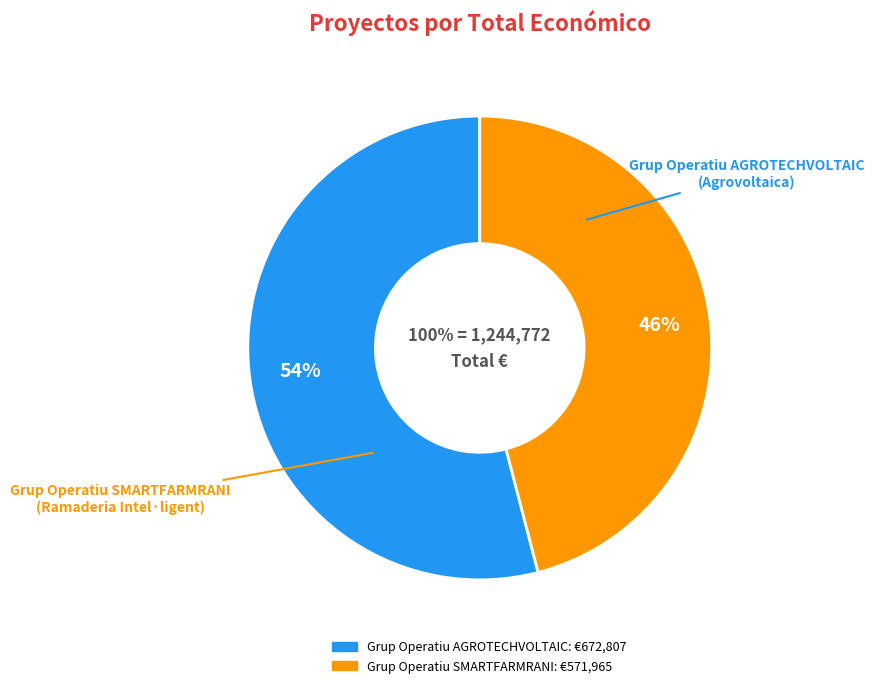

Which has a higher value, Grup Operatiu AGROTECHVOLTAIC or Grup Operatiu SMARTFARMRANI?

Grup Operatiu AGROTECHVOLTAIC